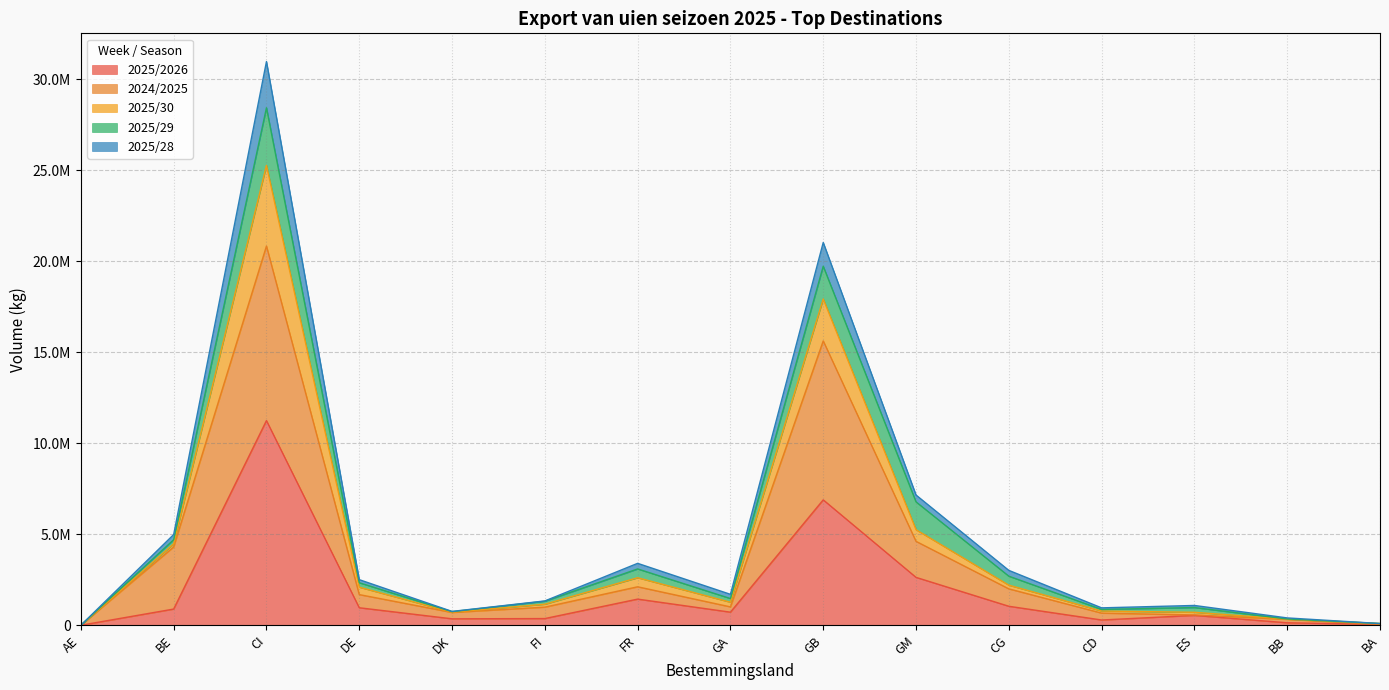

The value of 2025/2026 at DK is 354755. True or false?

True